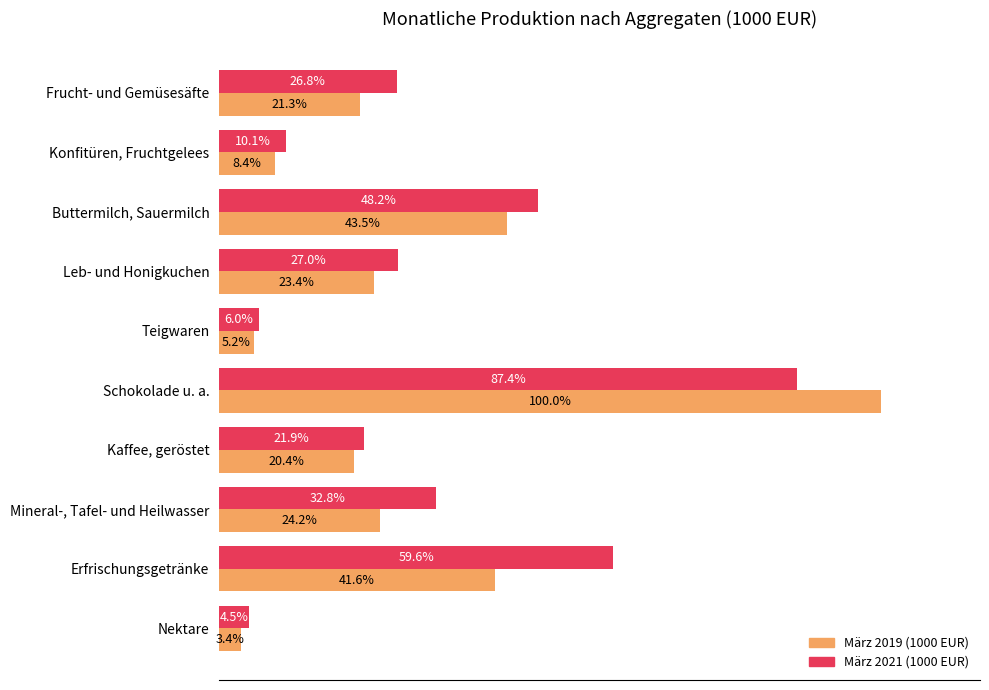

What are all the series names shown in the legend?

März 2019 (1000 EUR), März 2021 (1000 EUR)